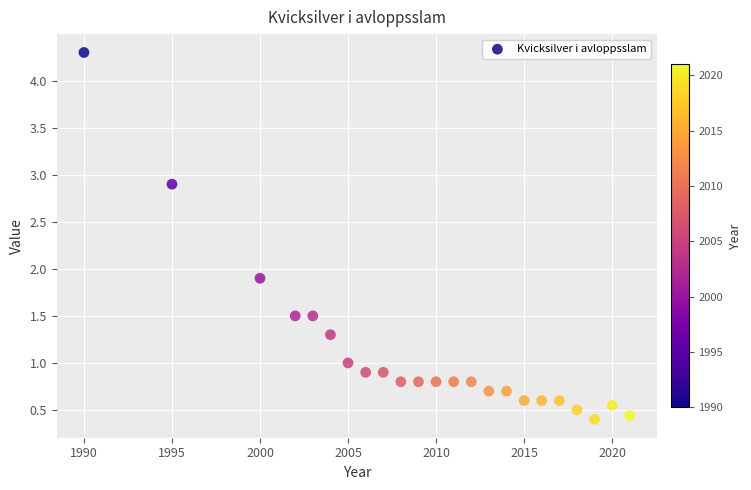

What Y value in the scatter plot is closest to 2?

1.9